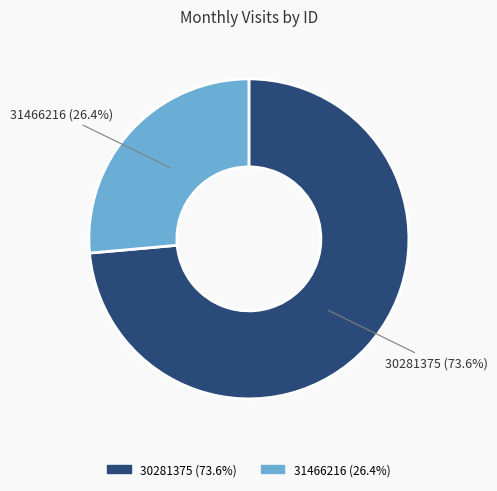

Approximately how many times larger is the value at 30281375 compared to 31466216?

2.8